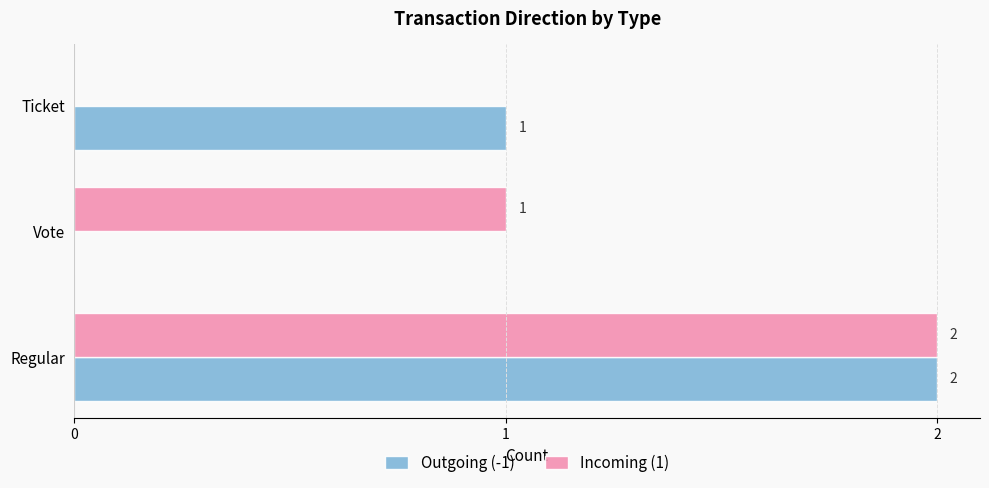

What is the sum of all Outgoing (-1) values?

3